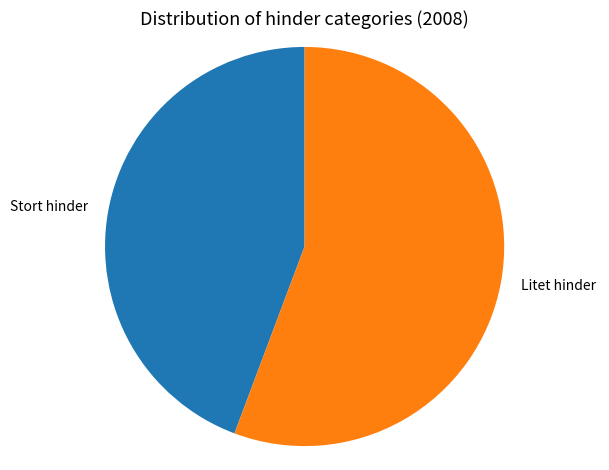

Is it true that Litet hinder is 56% of the pie?

True